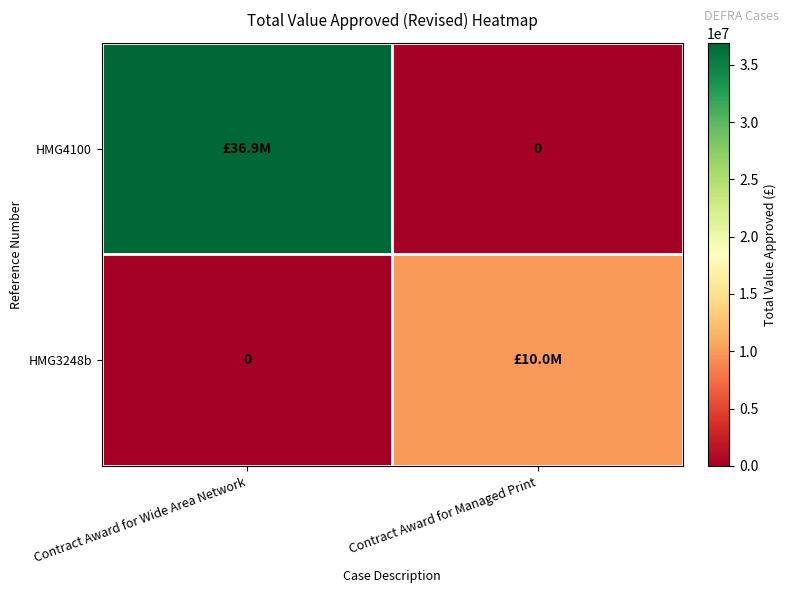

How many HMG3248b values are between 0 and 10000000?

2